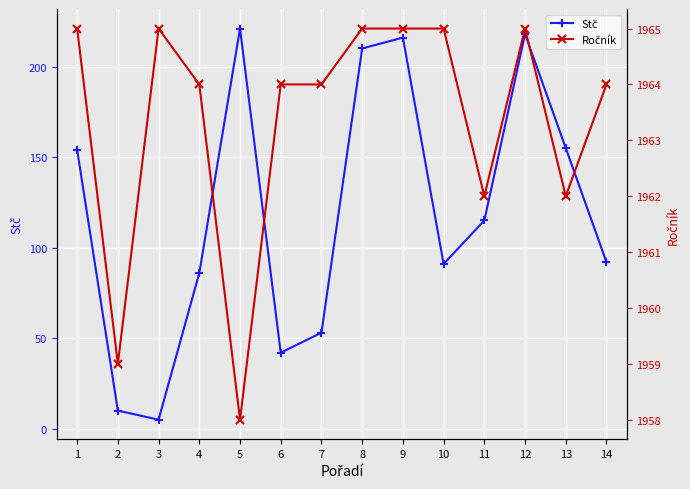

Rank the series at 14 from highest to lowest value.

Ročník, Stč